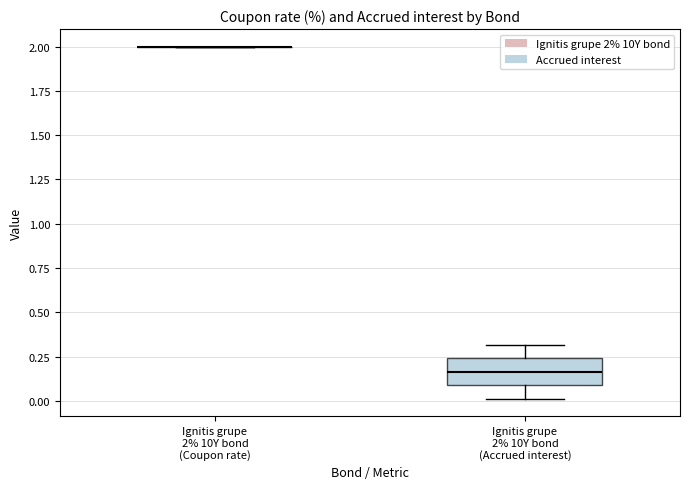

Comparing the boxes themselves (not the whiskers), which one is the tallest?

Ignitis grupe 2% 10Y bond (Accrued interest)